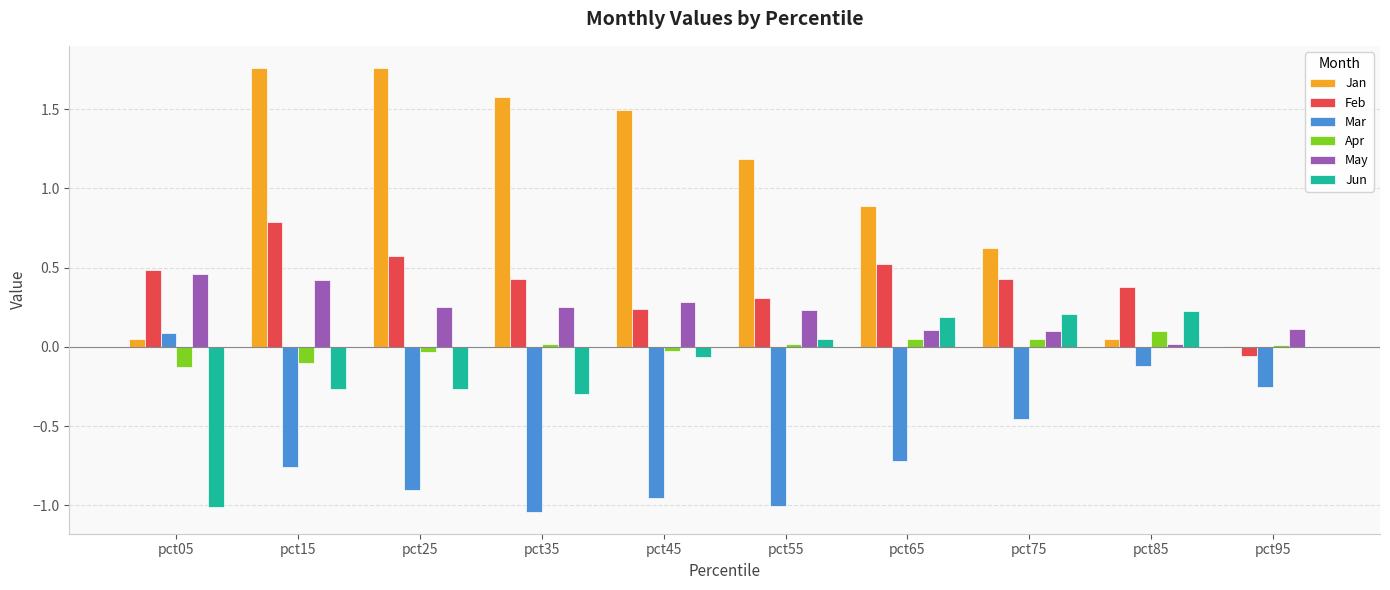

Are the bars horizontal?

No